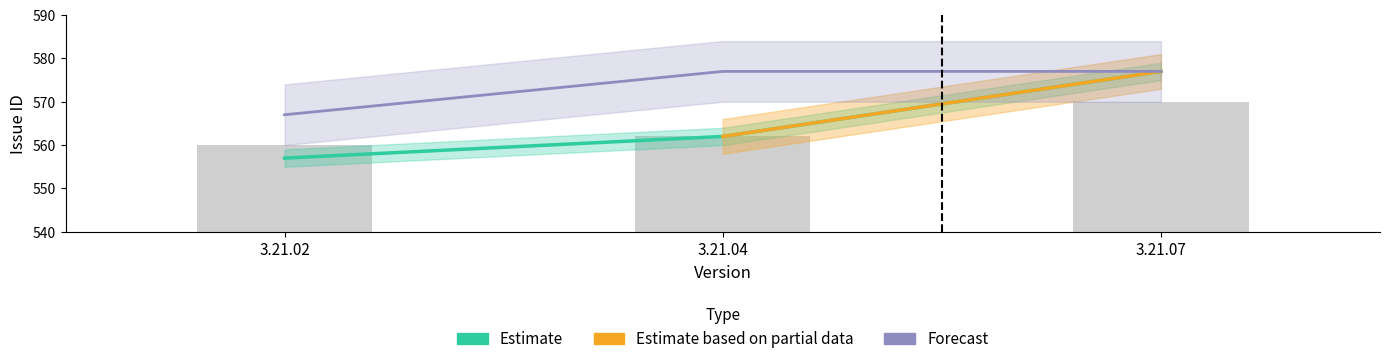

At how many categories does at least one series exceed 568?

2